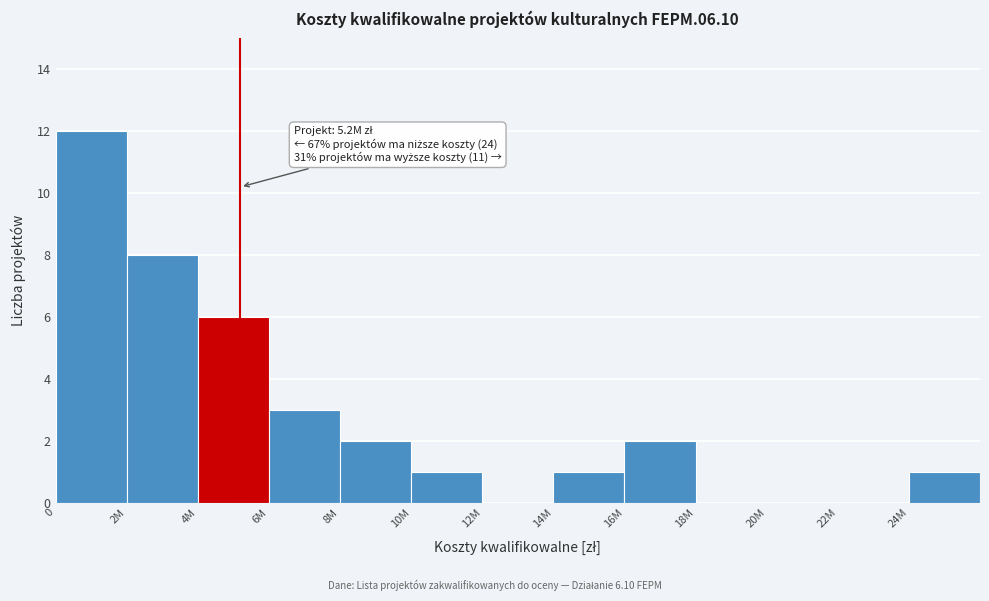

Reading left to right, transcribe all the data shown in this chart.

0=12	2M=8	4M=6	6M=3	8M=2	10M=1	12M=0	14M=1	16M=2	18M=0	20M=0	22M=0	24M=1